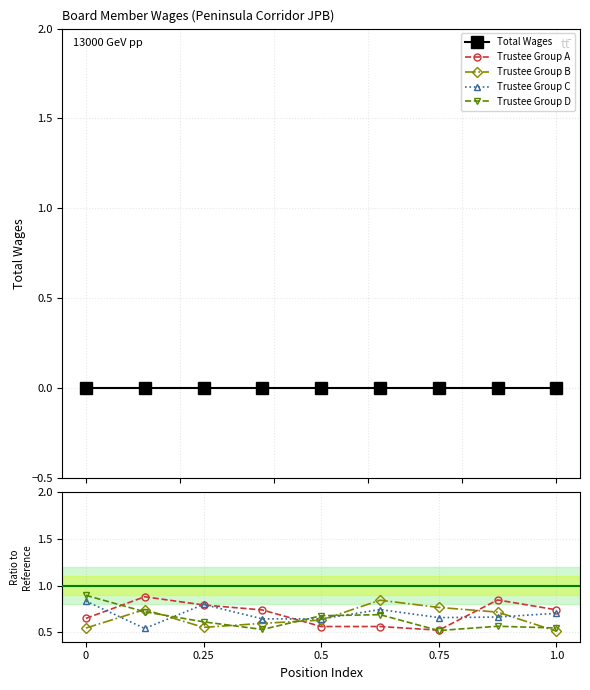

Does the chart display data point markers on the line(s)?

Yes